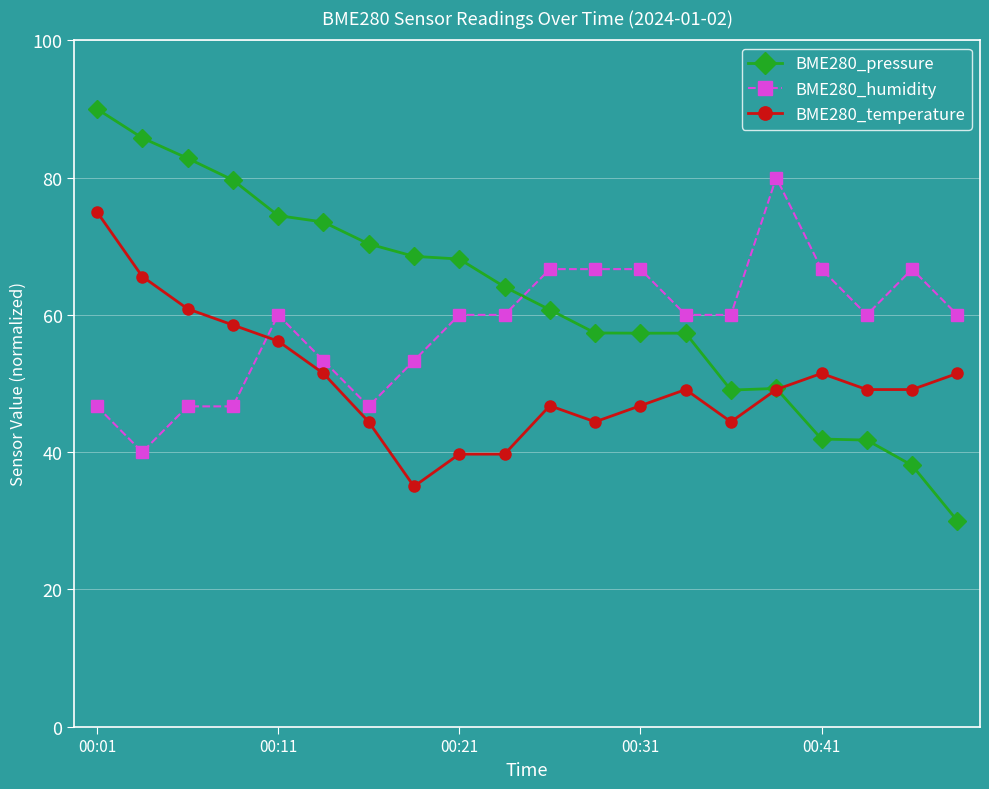

True or false: BME280_humidity has more than 0 points higher than both neighbors.

True